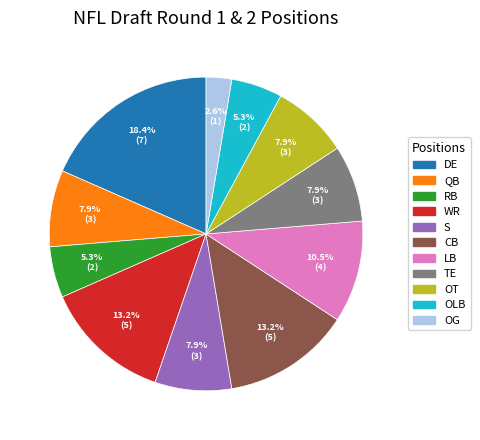

What is the largest slice in the pie chart?

DE